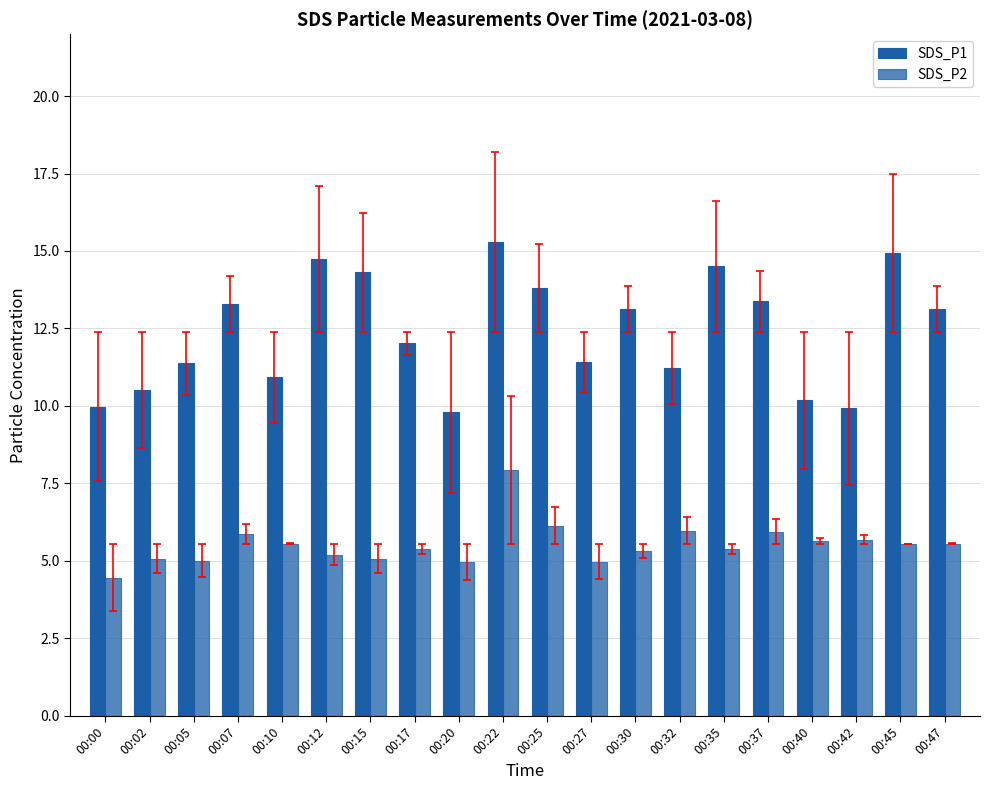

Count the number of data series in this chart.

2